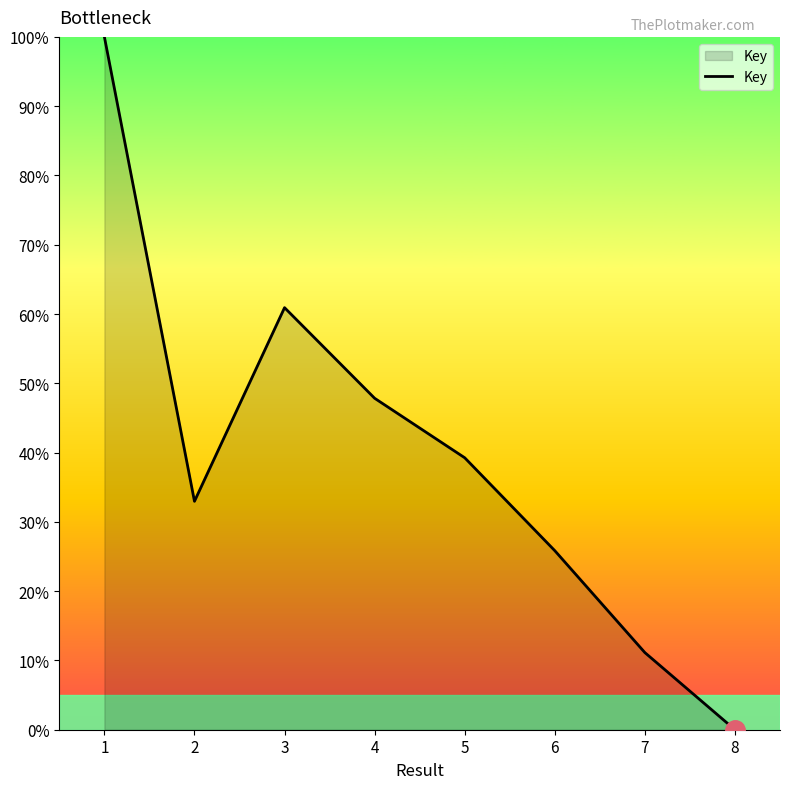

How many lines are shown in the chart?

1